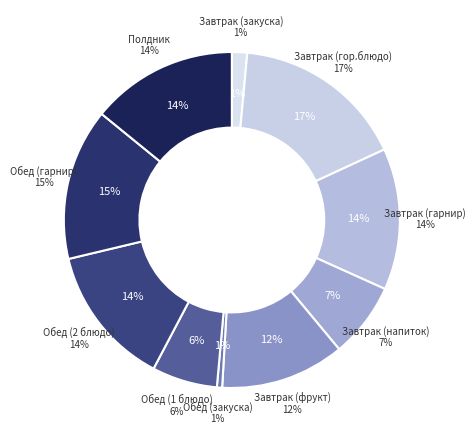

The Обед (закуска) slice represents 1% of the pie. True or false?

True